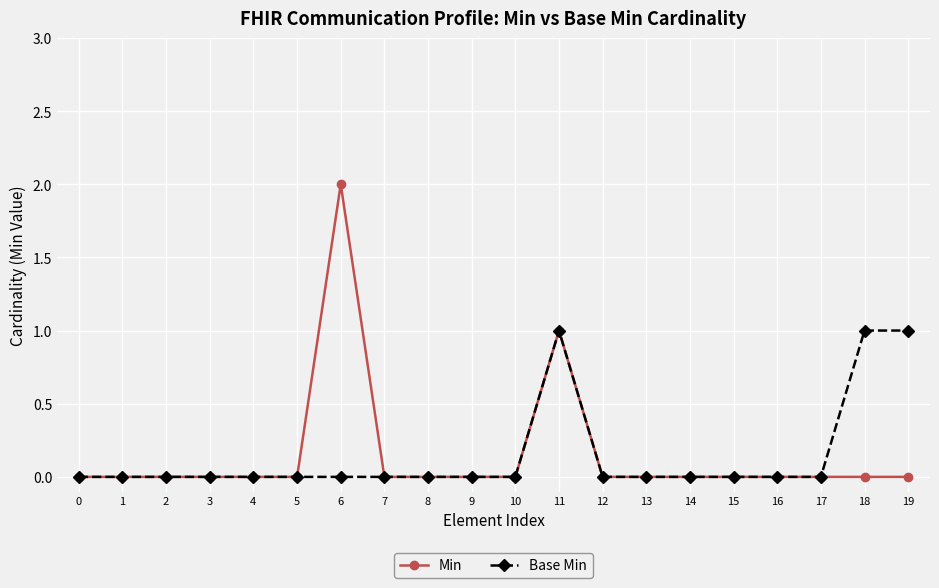

What is the value of the Min point at the 12th from the left?

1